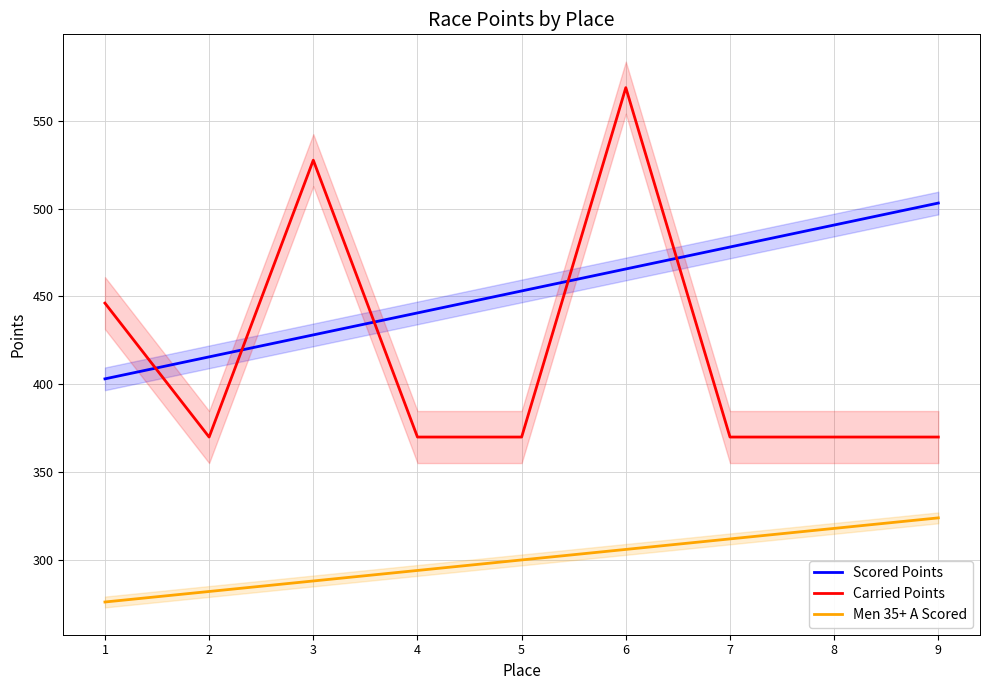

At which label does Carried Points reach its peak?

6